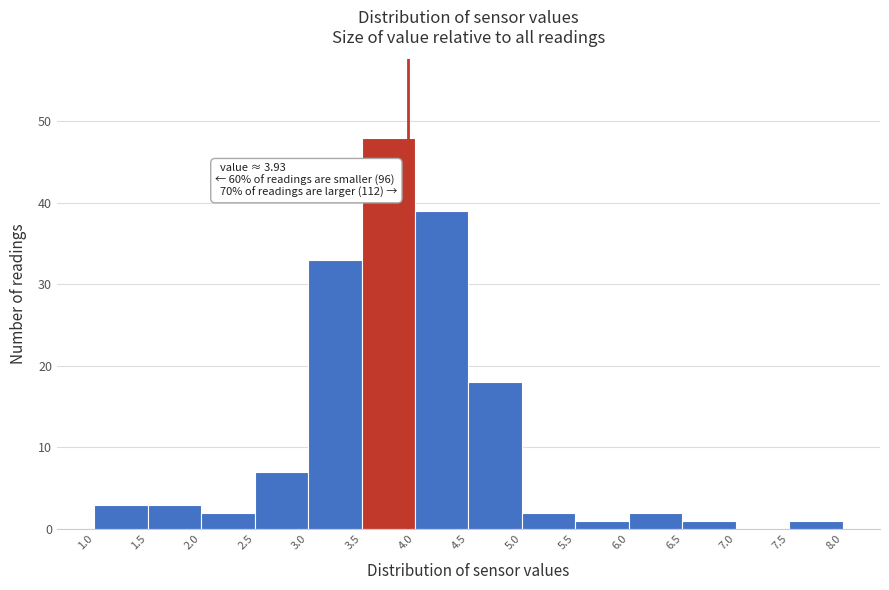

Which range on the x-axis has the tallest bar?

3.5 to 4.0